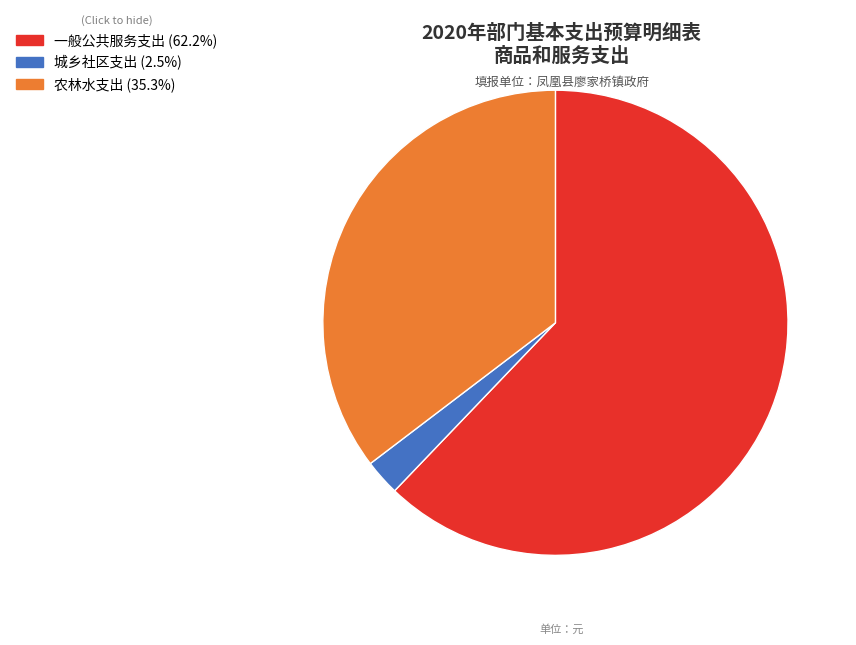

Is there a majority slice in this chart?

Yes